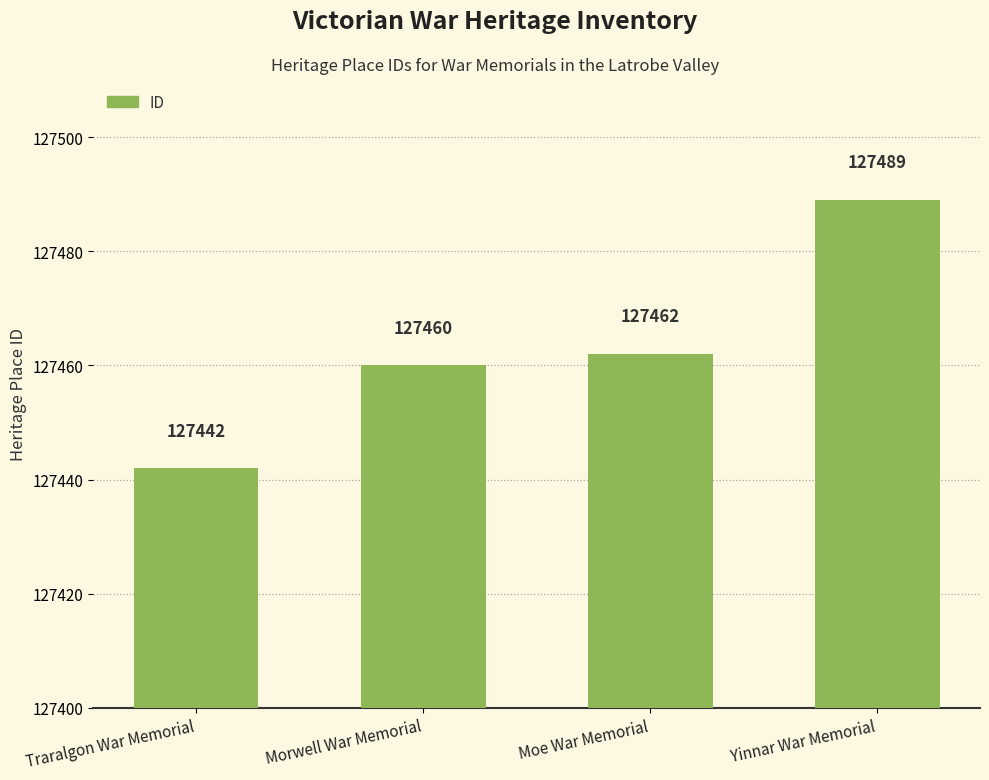

At which label is the value closest to 127465?

Moe War Memorial